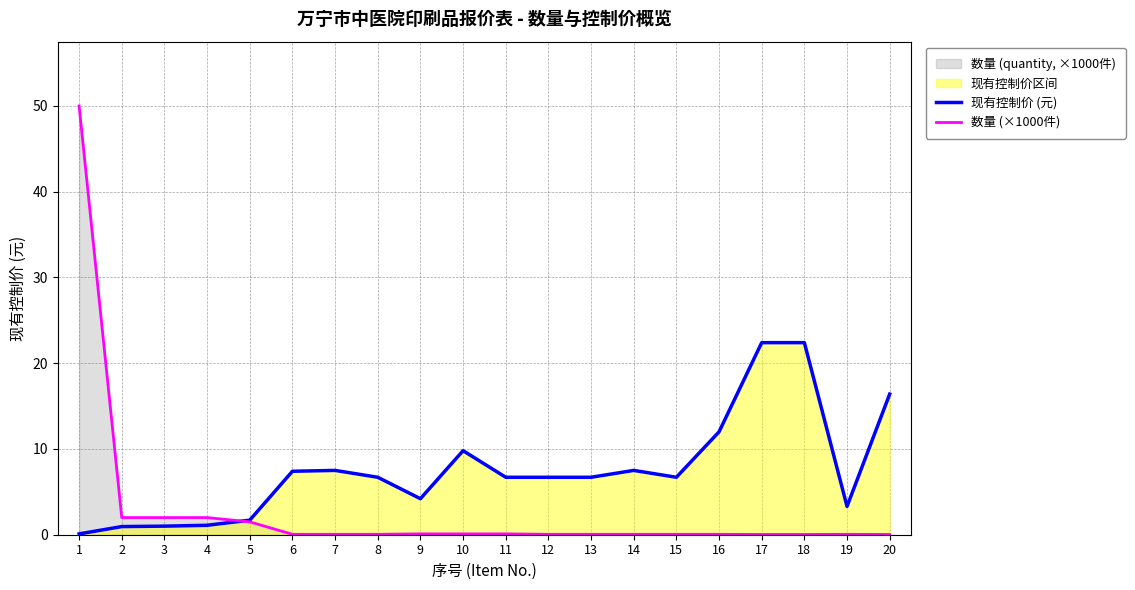

Which series has the largest range (max minus min)?

数量 (×1000件)